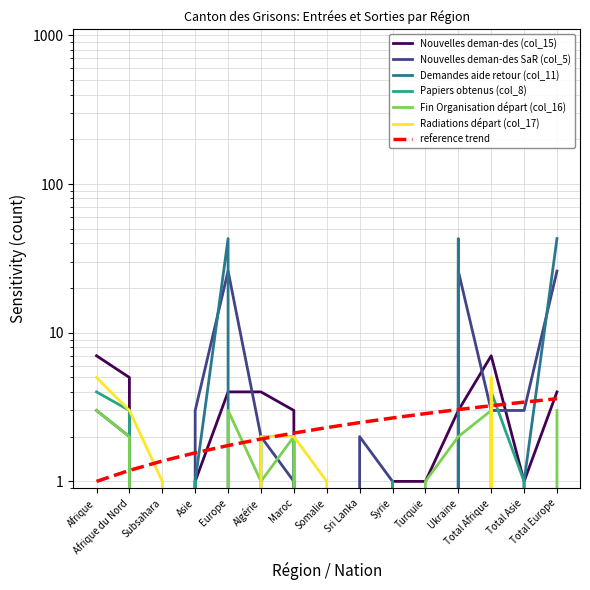

Reading left to right, list all the values displayed in this chart.

Nouvelles deman-des (col_15): Afrique=7	Afrique du Nord=5	Subsahara=0	Asie=1	Europe=4	Algérie=4	Maroc=3	Somalie=0	Sri Lanka=0	Syrie=1	Turquie=1	Ukraine=3	Total Afrique=7	Total Asie=1	Total Europe=4
Nouvelles deman-des SaR (col_5): Afrique=3	Afrique du Nord=2	Subsahara=0	Asie=3	Europe=26	Algérie=2	Maroc=1	Somalie=0	Sri Lanka=2	Syrie=1	Turquie=0	Ukraine=26	Total Afrique=3	Total Asie=3	Total Europe=26
Demandes aide retour (col_11): Afrique=0	Afrique du Nord=0	Subsahara=0	Asie=1	Europe=43	Algérie=0	Maroc=0	Somalie=0	Sri Lanka=0	Syrie=1	Turquie=0	Ukraine=43	Total Afrique=0	Total Asie=1	Total Europe=43
Papiers obtenus (col_8): Afrique=4	Afrique du Nord=3	Subsahara=0	Asie=1	Europe=0	Algérie=2	Maroc=2	Somalie=0	Sri Lanka=0	Syrie=1	Turquie=0	Ukraine=0	Total Afrique=4	Total Asie=1	Total Europe=0
Fin Organisation départ (col_16): Afrique=3	Afrique du Nord=2	Subsahara=0	Asie=0	Europe=3	Algérie=1	Maroc=2	Somalie=0	Sri Lanka=0	Syrie=0	Turquie=1	Ukraine=2	Total Afrique=3	Total Asie=0	Total Europe=3
Radiations départ (col_17): Afrique=5	Afrique du Nord=3	Subsahara=1	Asie=0	Europe=0	Algérie=2	Maroc=2	Somalie=1	Sri Lanka=0	Syrie=0	Turquie=0	Ukraine=0	Total Afrique=5	Total Asie=0	Total Europe=0